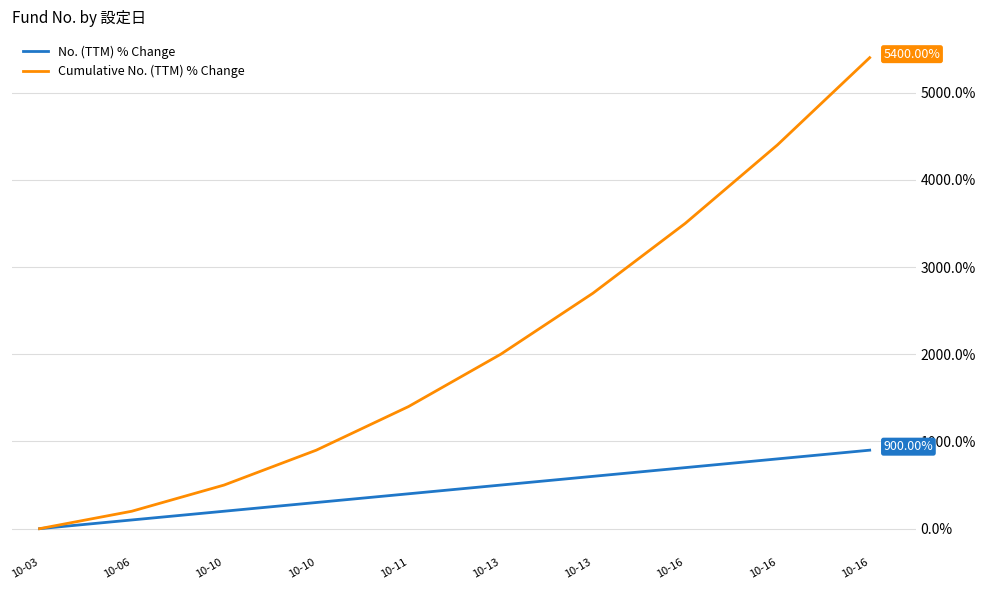

True or false: Cumulative No. (TTM) % Change has more than 0 points higher than both neighbors.

False